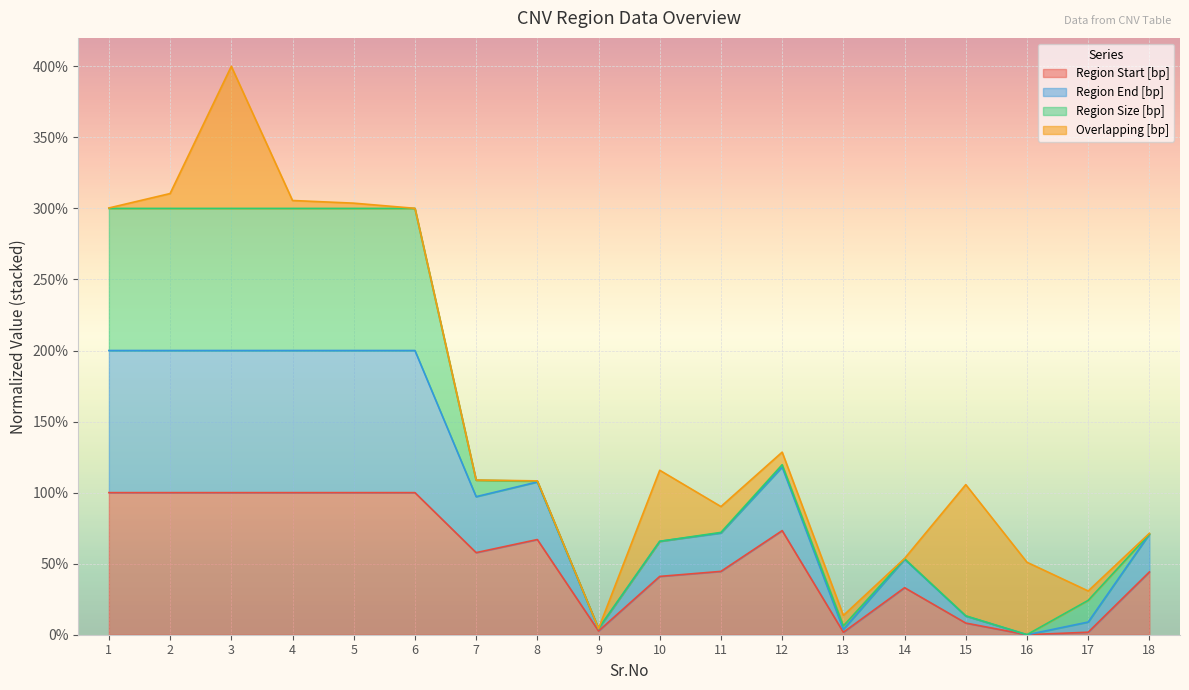

True or false: Region Start [bp] has more than 1 points higher than both neighbors.

True